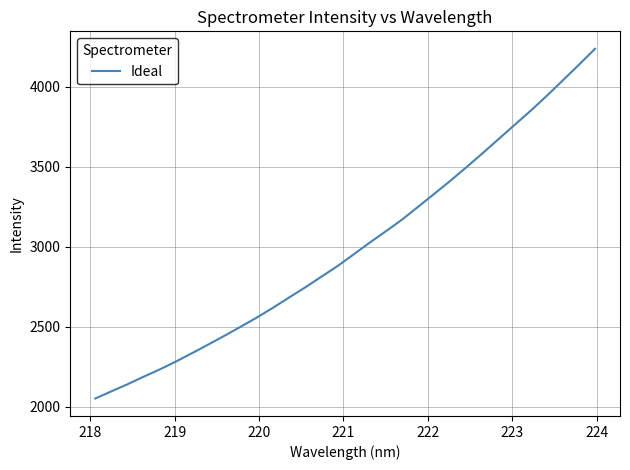

What is the greatest value displayed?

4237.5